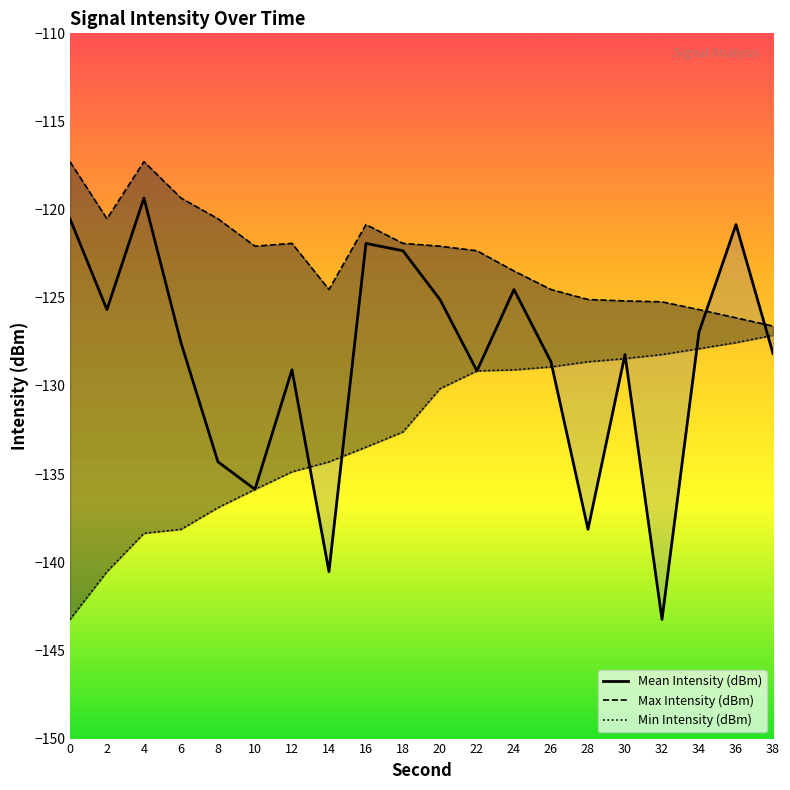

Which has a higher value, 2 or 18?

18